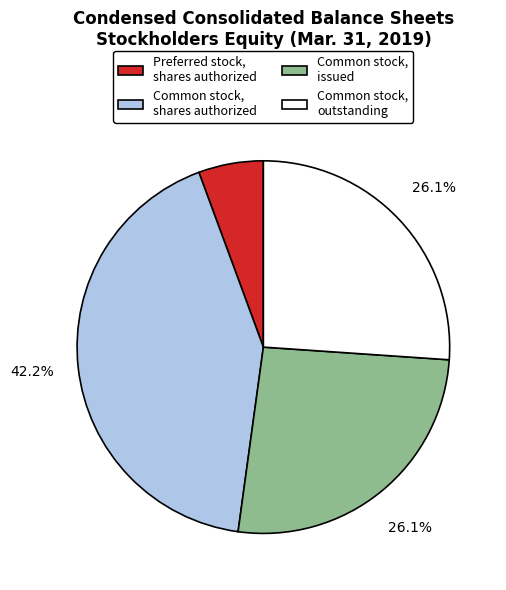

Which category has the biggest portion of the pie?

Common stock, shares authorized